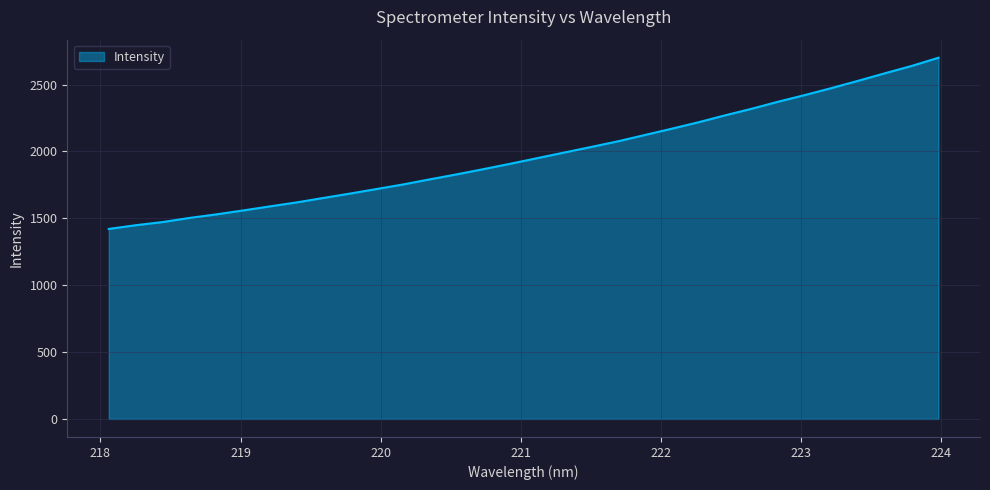

What is the smallest value displayed?

1420.7